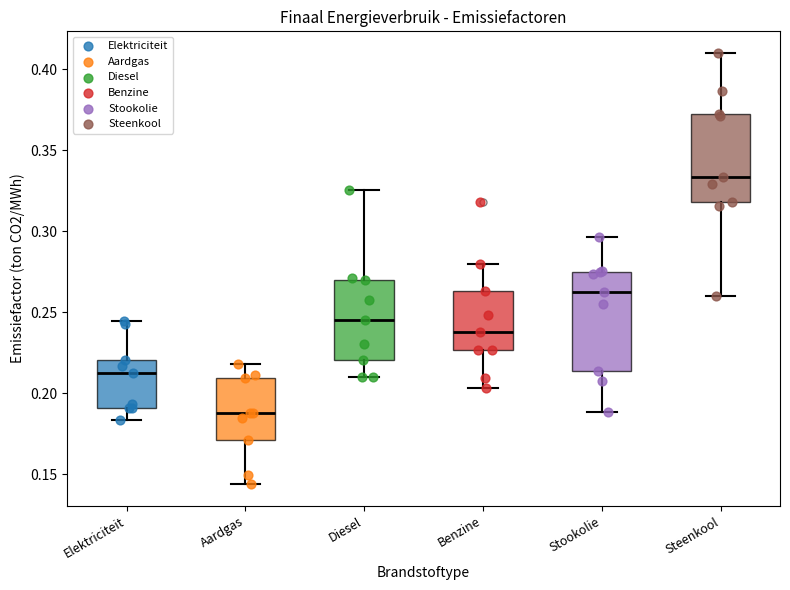

Where does the median line of the box for Elektriciteit sit on the y-axis? The values are not printed on the chart, so give them approximately, as read against the axis.

0.215